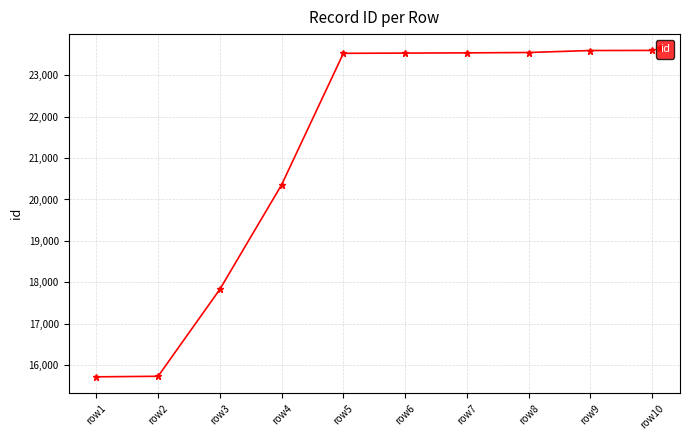

Where is the data nearest to the value 19658?

row4